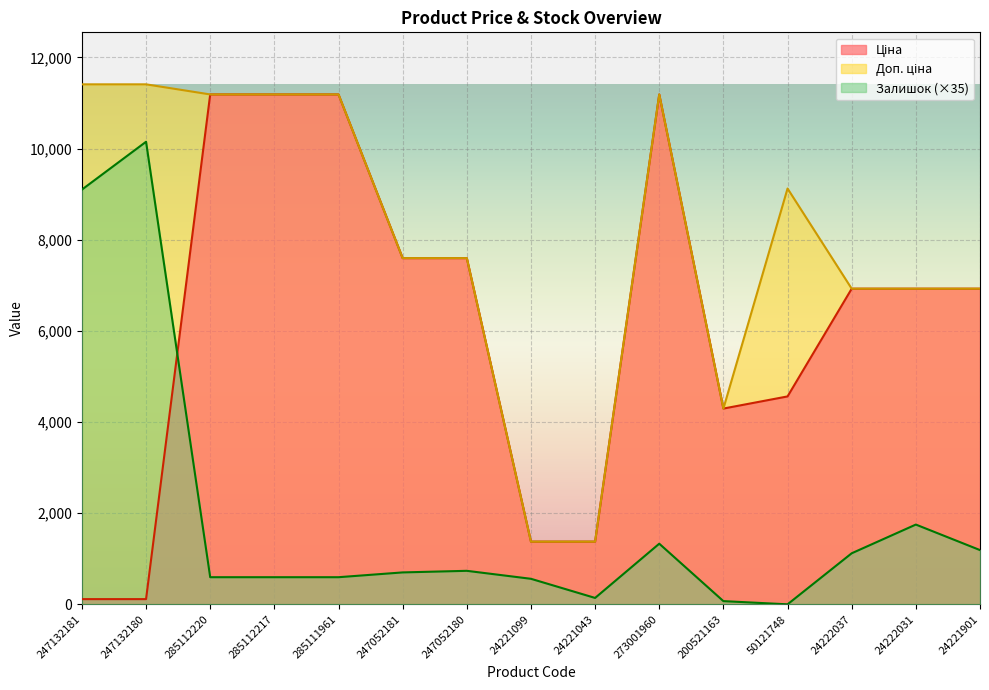

Is it true that Доп. ціна equals 6925.7 at 24222037?

True